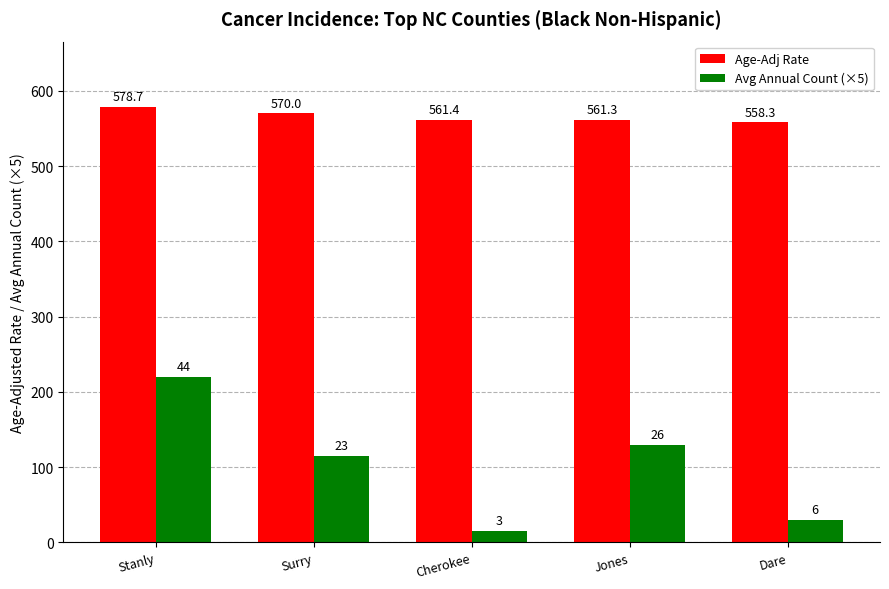

Which series has the largest range (max minus min)?

Avg Annual Count (×5)